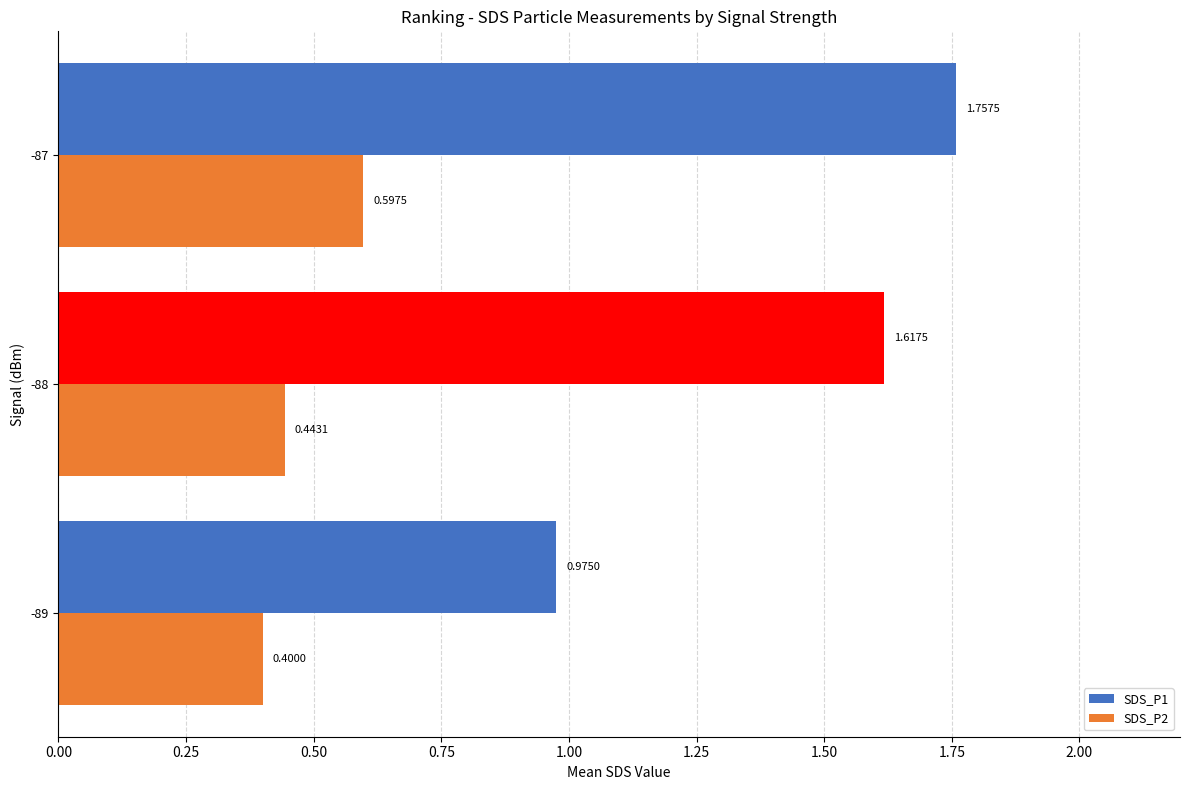

At which label does SDS_P1 reach its peak?

-87